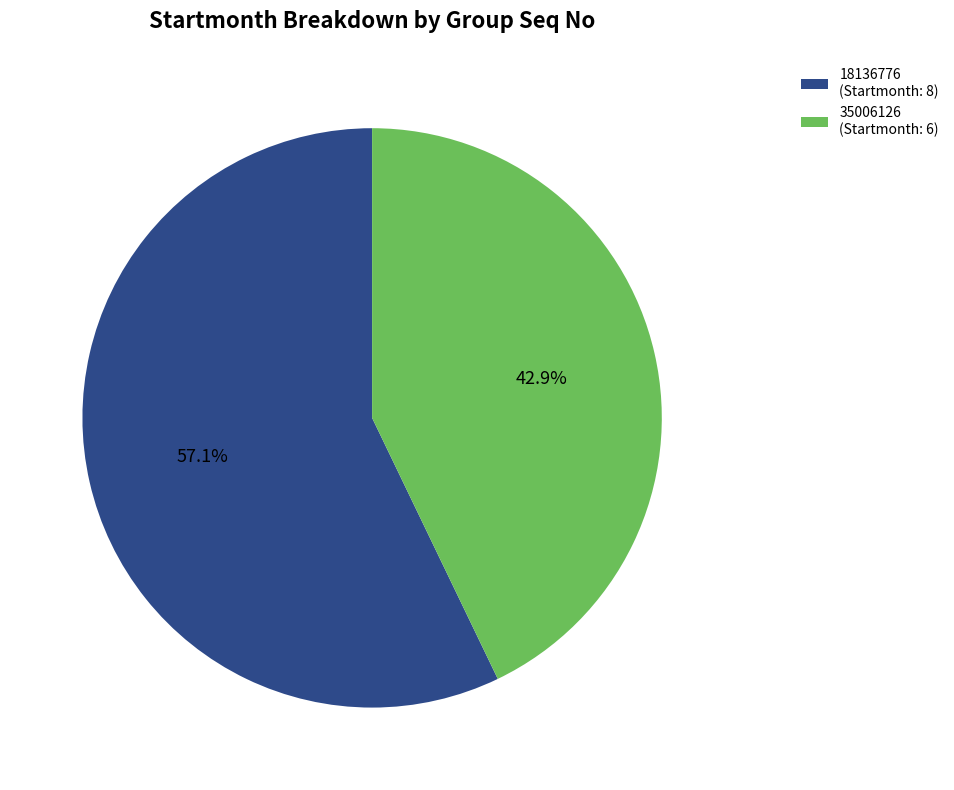

What portion of the pie excludes 18136776?

42.9%